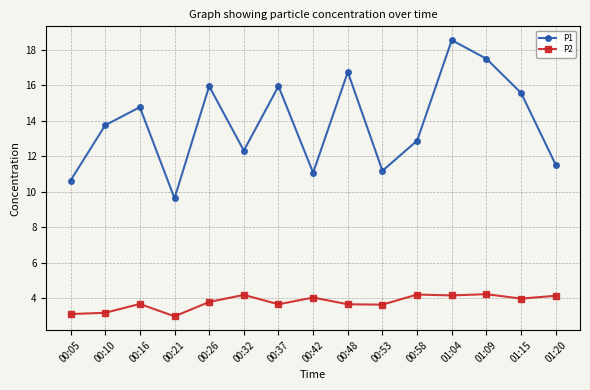

At which category is the sum across all series the highest?

01:04